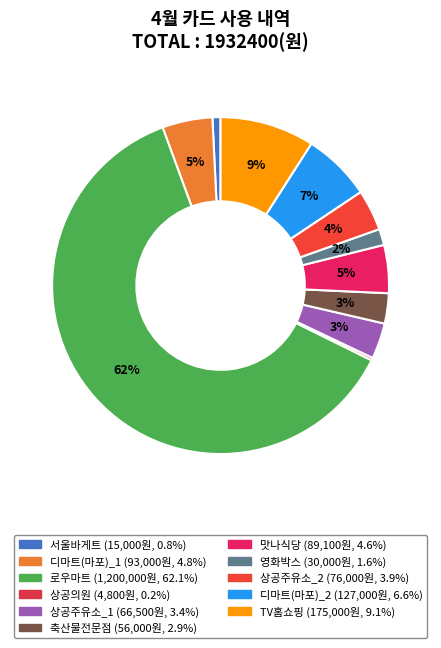

Is it true that 축산물전문점 is 3% of the pie?

True